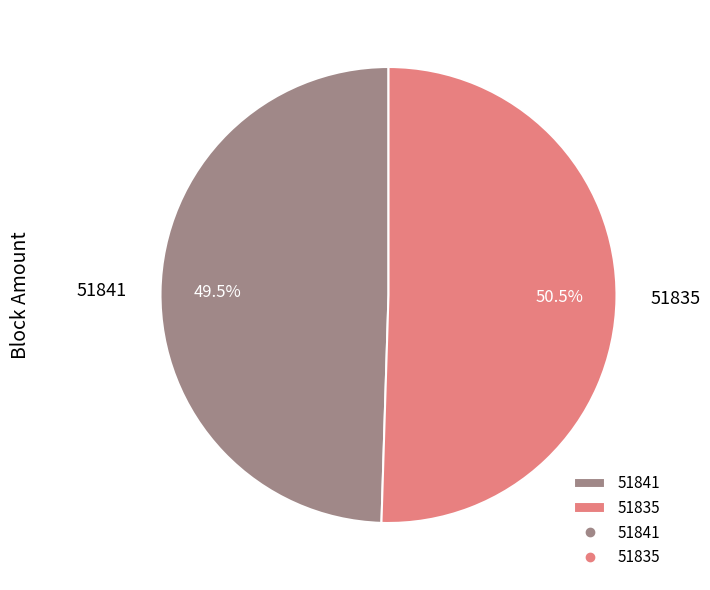

Rank the categories by value from highest to lowest.

51835, 51841